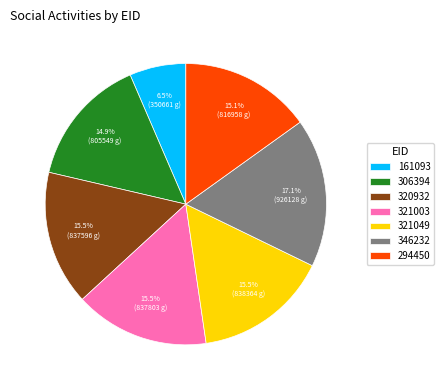

The 294450 slice represents 15% of the pie. True or false?

True